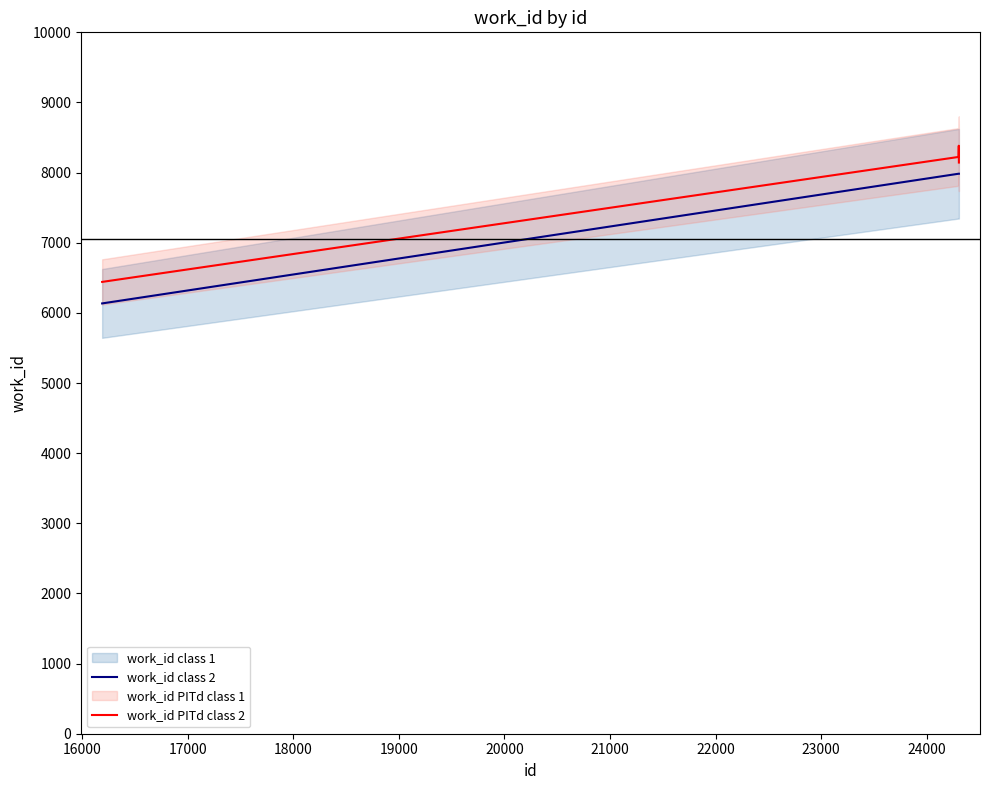

What is the lowest value of the work_id class 2 series?

6135.0